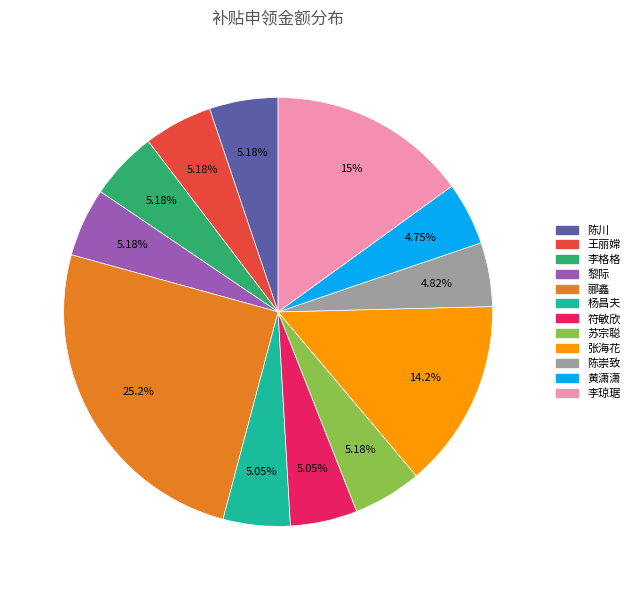

What portion of the pie excludes 黄潇潇?

95.3%